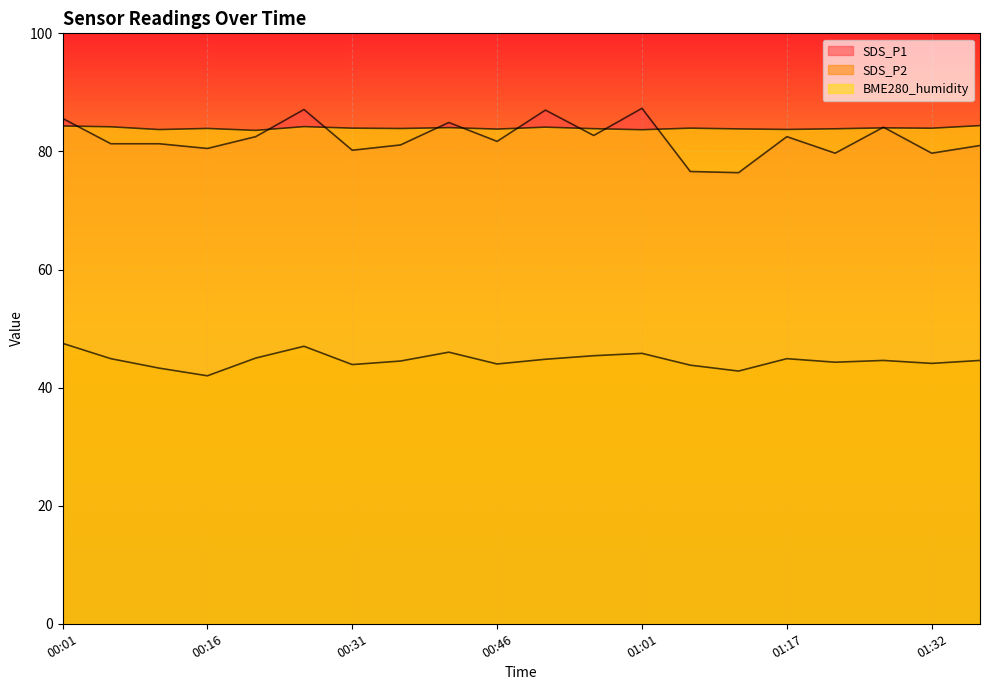

The SDS_P1 series shows 58.8 at 00:41. True or false?

False